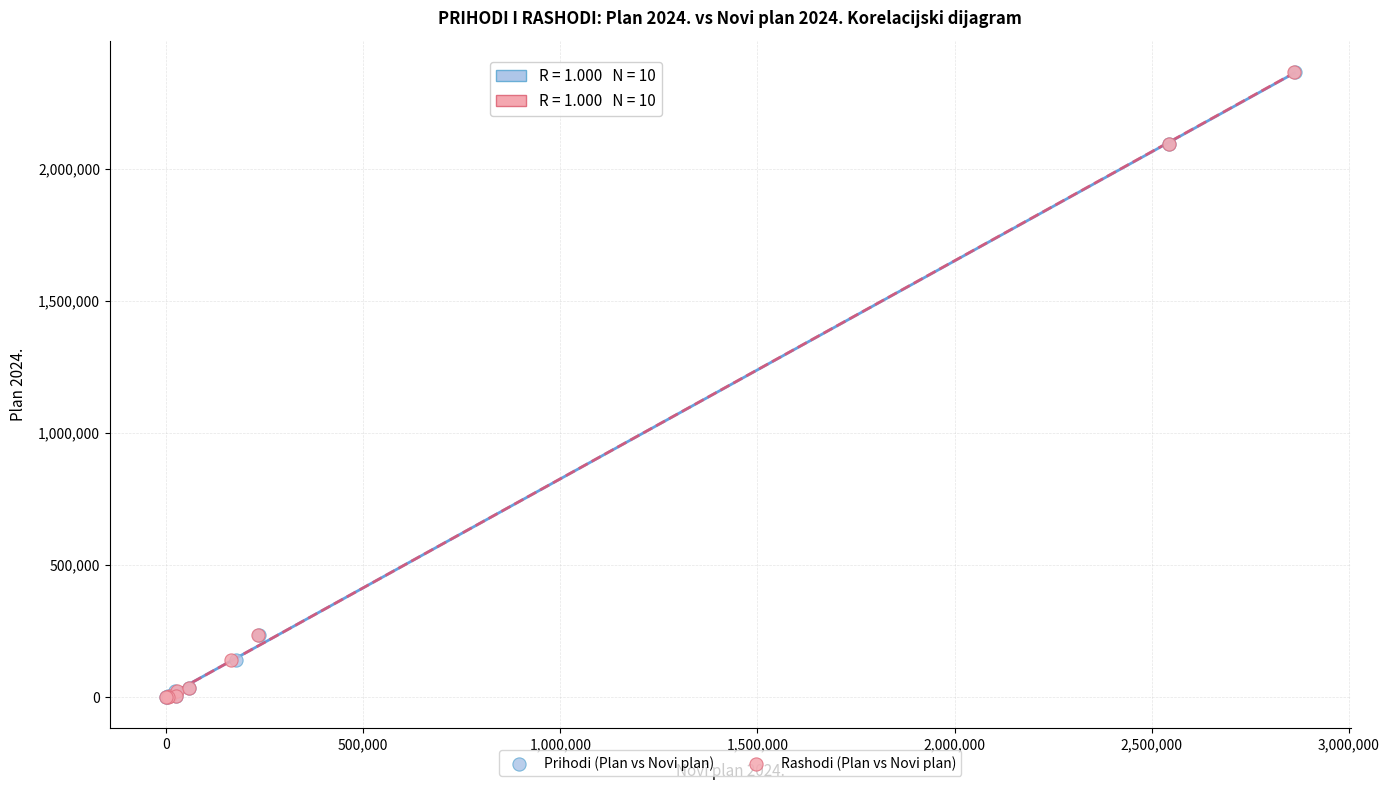

What are all the series names shown in the legend?

Prihodi (Plan vs Novi plan), Rashodi (Plan vs Novi plan)